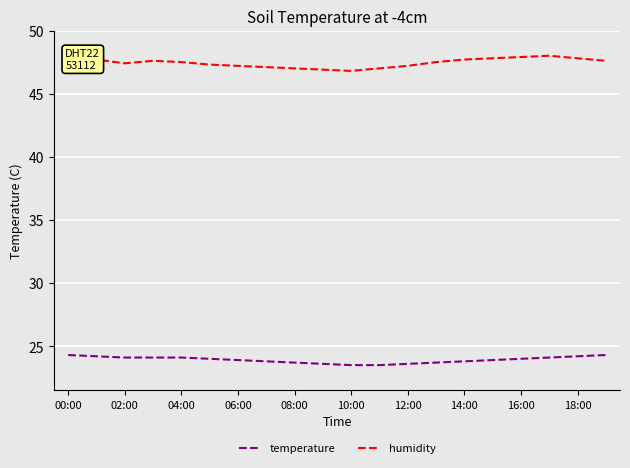

What is the maximum value for temperature?

24.3